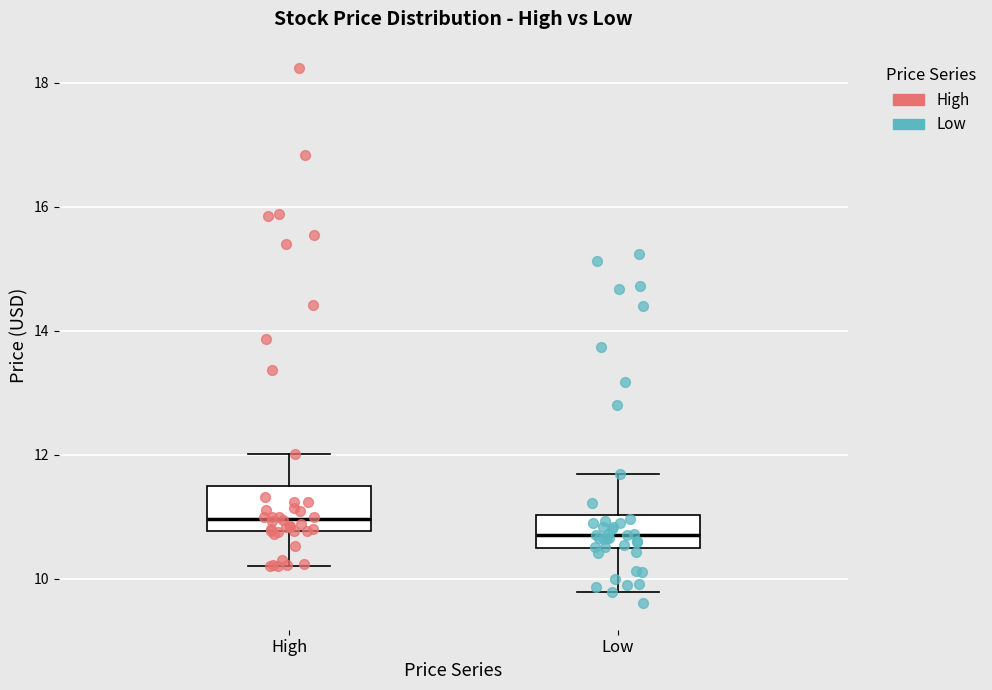

Reading left to right, read every box against the y-axis: the position of its median line, the range the box covers, and the ends of its whiskers. The values are not printed on the chart, so give them approximately, as read against the axis.

High: median 11.0, box 10.8 to 11.4, whiskers 10.2 to 12.0
Low: median 10.6, box 10.4 to 11.0, whiskers 9.8 to 11.6